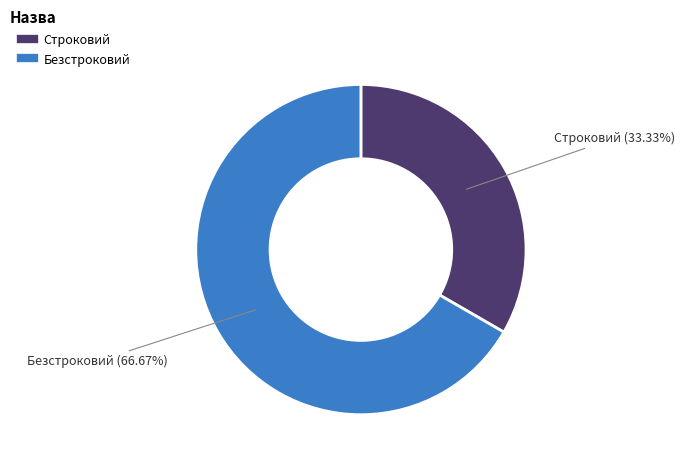

To the nearest percent, what is the difference between the largest and smallest slice percentages?

33%